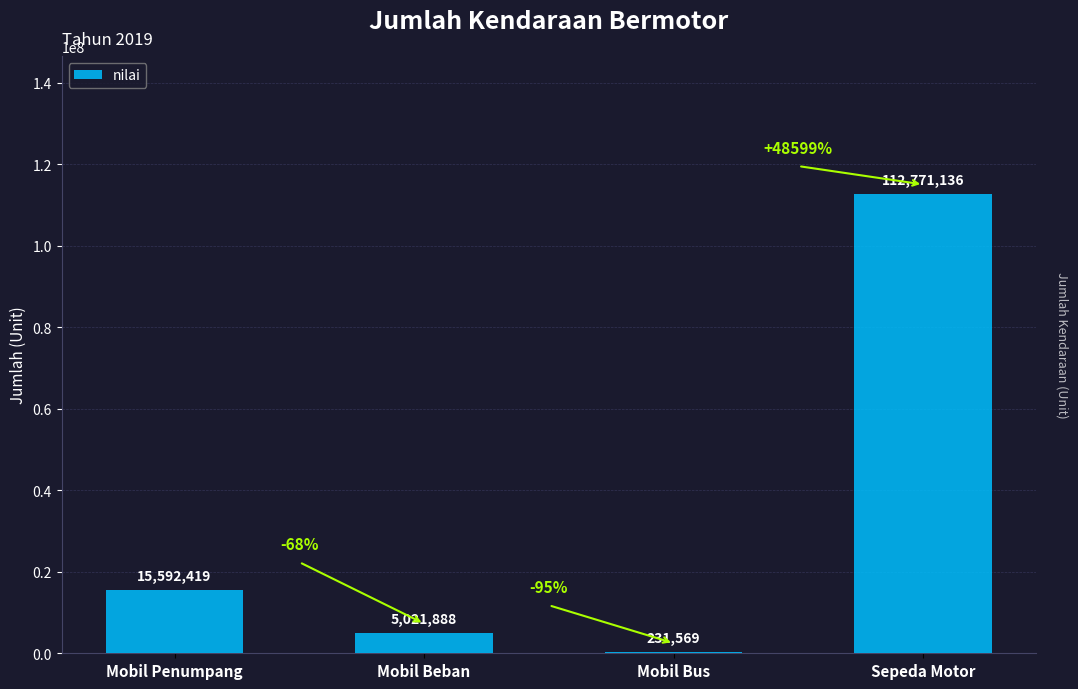

Is it true that the value at Mobil Penumpang is 15592419?

True